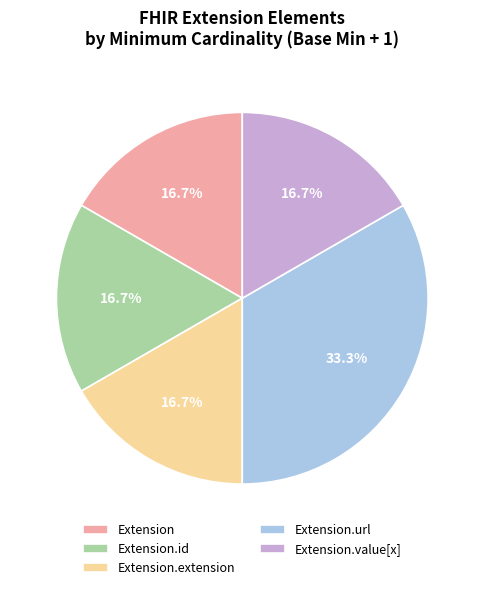

Is there a majority slice in this chart?

No